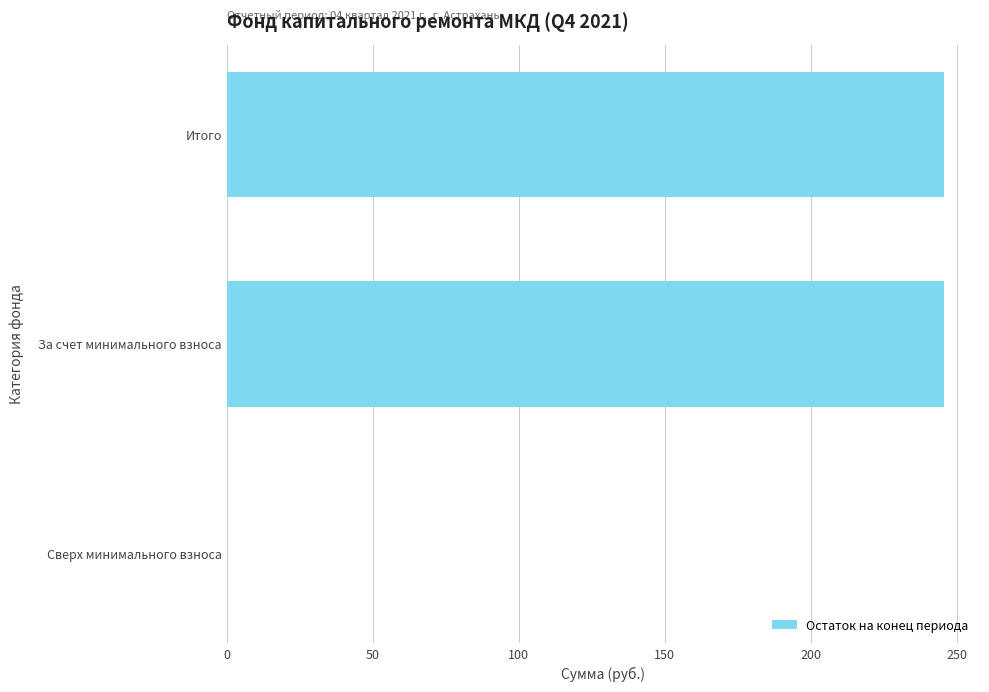

True or false: the data shows 107.7 at За счет минимального взноса.

False